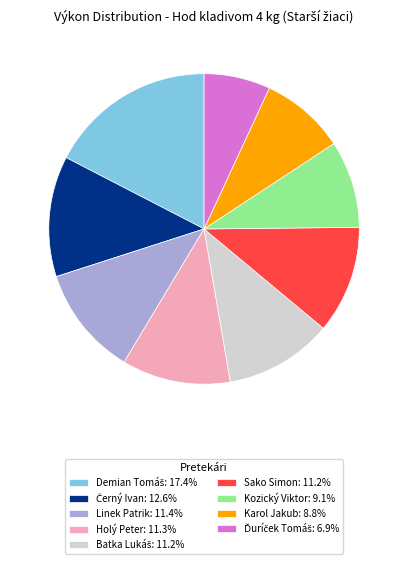

What is the ratio of the value at Linek Patrik: 11.4% to the value at Kozický Viktor: 9.1%?

1.3